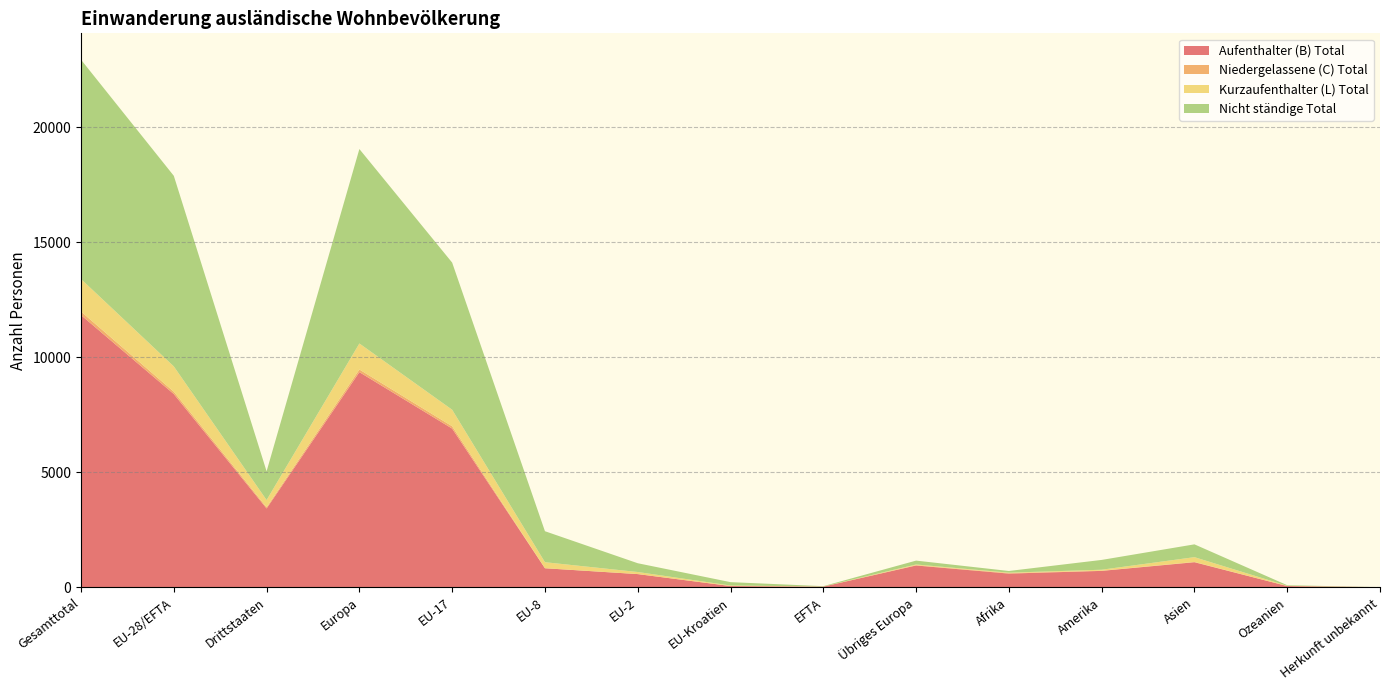

Reading left to right, what are all the values shown in this chart?

Aufenthalter (B) Total: Gesamttotal=11836	EU-28/EFTA=8405	Drittstaaten=3431	Europa=9357	EU-17=6903	EU-8=832	EU-2=578	EU-Kroatien=59	EFTA=33	Übriges Europa=952	Afrika=600	Amerika=717	Asien=1094	Ozeanien=58	Herkunft unbekannt=10
Niedergelassene (C) Total: Gesamttotal=155	EU-28/EFTA=102	Drittstaaten=53	Europa=115	EU-17=101	EU-8=1	EU-2=0	EU-Kroatien=0	EFTA=0	Übriges Europa=13	Afrika=20	Amerika=8	Asien=12	Ozeanien=0	Herkunft unbekannt=0
Kurzaufenthalter (L) Total: Gesamttotal=1413	EU-28/EFTA=1100	Drittstaaten=313	Europa=1131	EU-17=719	EU-8=262	EU-2=91	EU-Kroatien=23	EFTA=5	Übriges Europa=31	Afrika=20	Amerika=43	Asien=208	Ozeanien=11	Herkunft unbekannt=0
Nicht ständige Total: Gesamttotal=9534	EU-28/EFTA=8284	Drittstaaten=1250	Europa=8452	EU-17=6395	EU-8=1347	EU-2=381	EU-Kroatien=146	EFTA=15	Übriges Europa=168	Afrika=73	Amerika=426	Asien=557	Ozeanien=26	Herkunft unbekannt=0